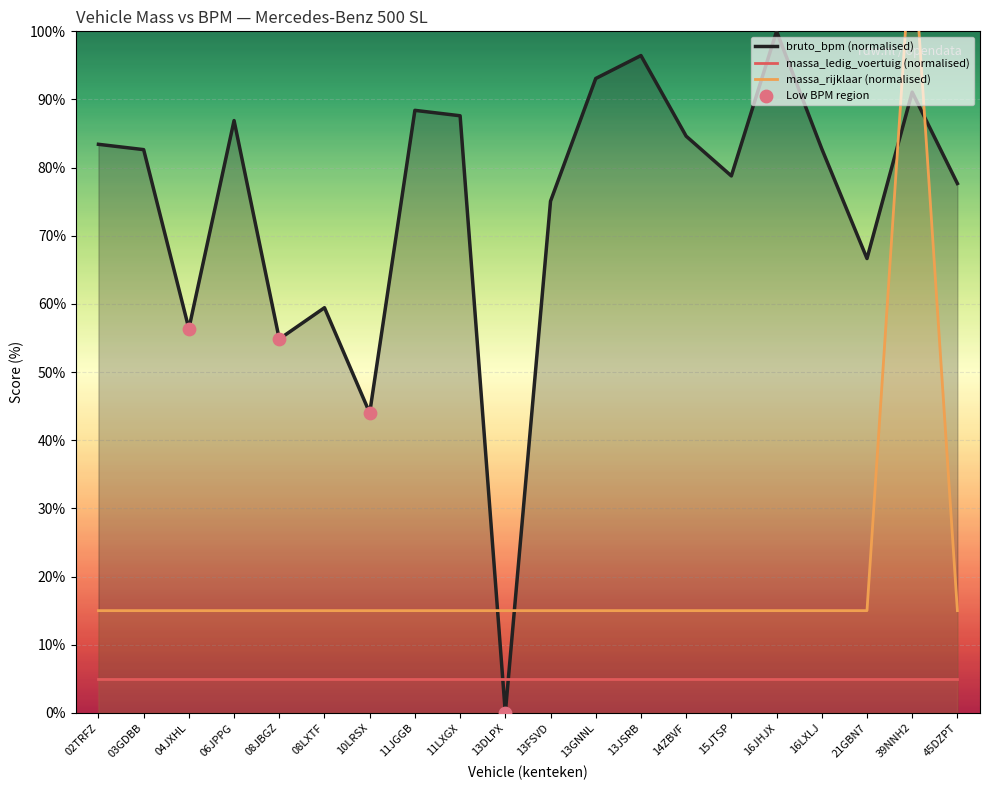

True or false: massa_ledig_voertuig (normalised) has a value of 5.0 at 16JHJX.

True